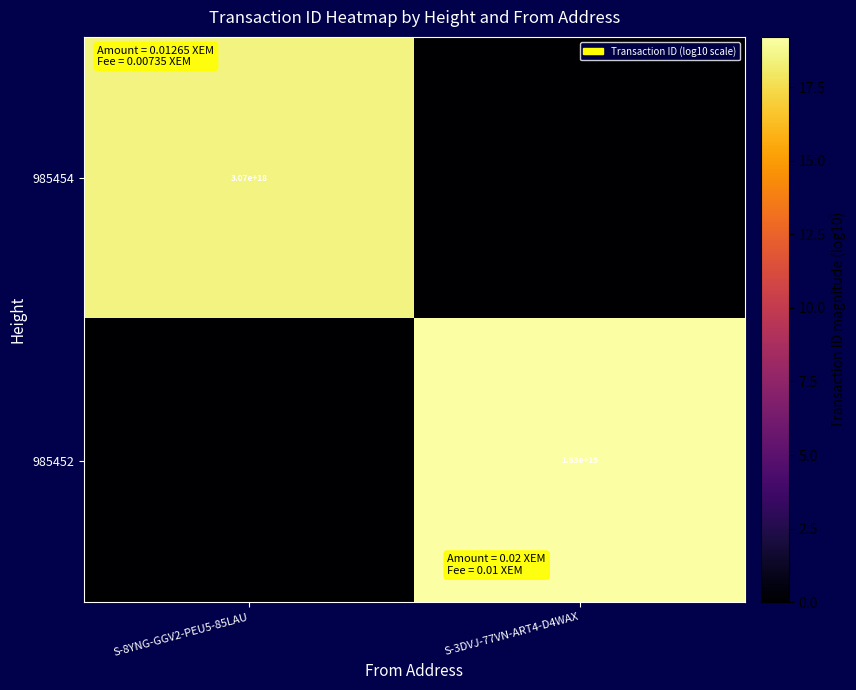

The value of 985452 at S-3DVJ-77VN-ART4-D4WAX is 10611478181871849472. True or false?

False